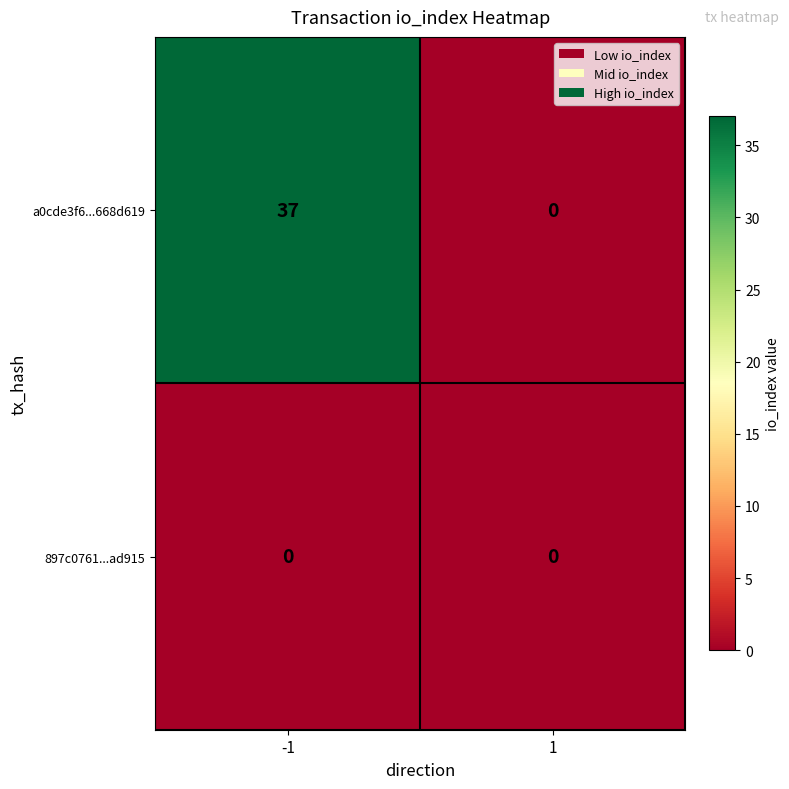

Reading left to right, extract all data points from this chart.

a0cde3f6...668d619: -1=37	1=0
897c0761...ad915: -1=0	1=0